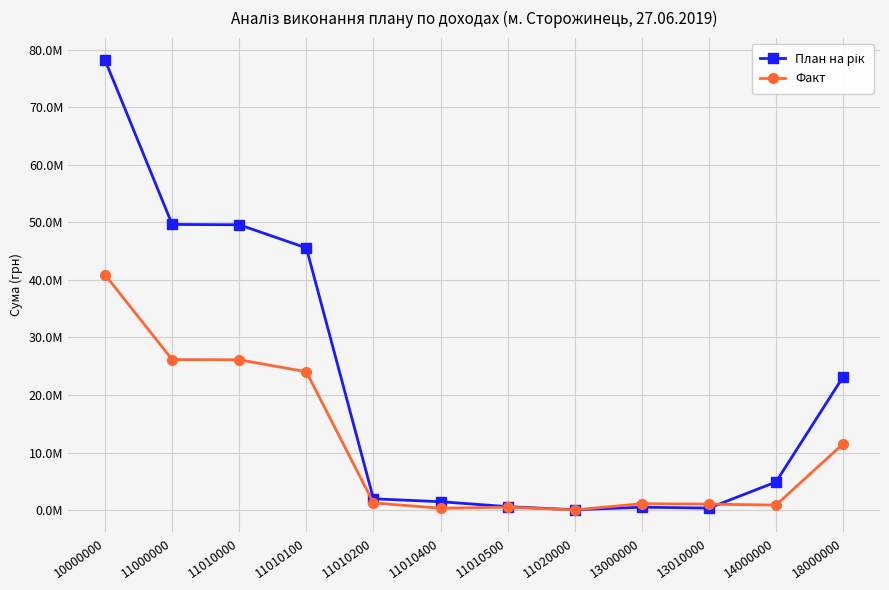

Reading left to right, transcribe all the data shown in this chart.

План на рік: 78190400.0	49643300.0	49586300.0	45561700.0	1962240.0	1459360.0	603000.0	57000.0	499600.0	354500.0	4886100.0	23161400.0
Факт: 40890175.4	26159018.7	26121083.7	24044155.6	1245583.7	322957.6	508386.9	37935.0	1109759.9	1038424.0	869153.7	11511256.9